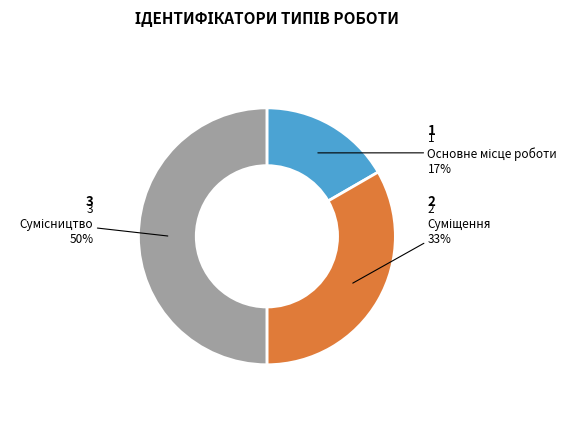

To the nearest percent, what is the average slice percentage?

33%